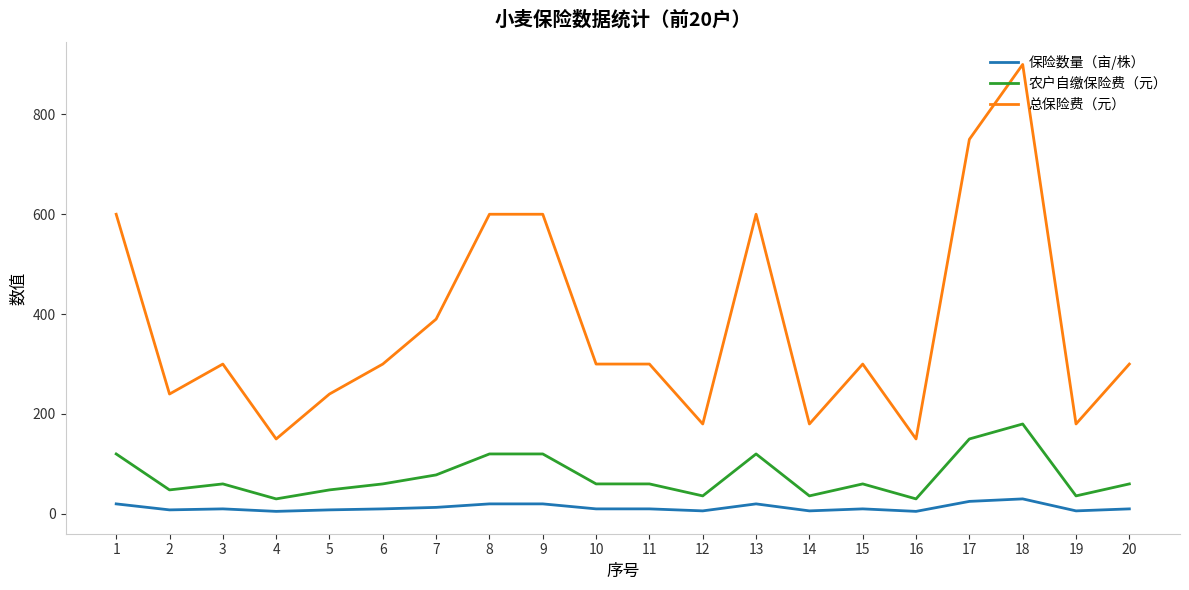

What are all the series names shown in the legend?

保险数量（亩/株）, 农户自缴保险费（元）, 总保险费（元）